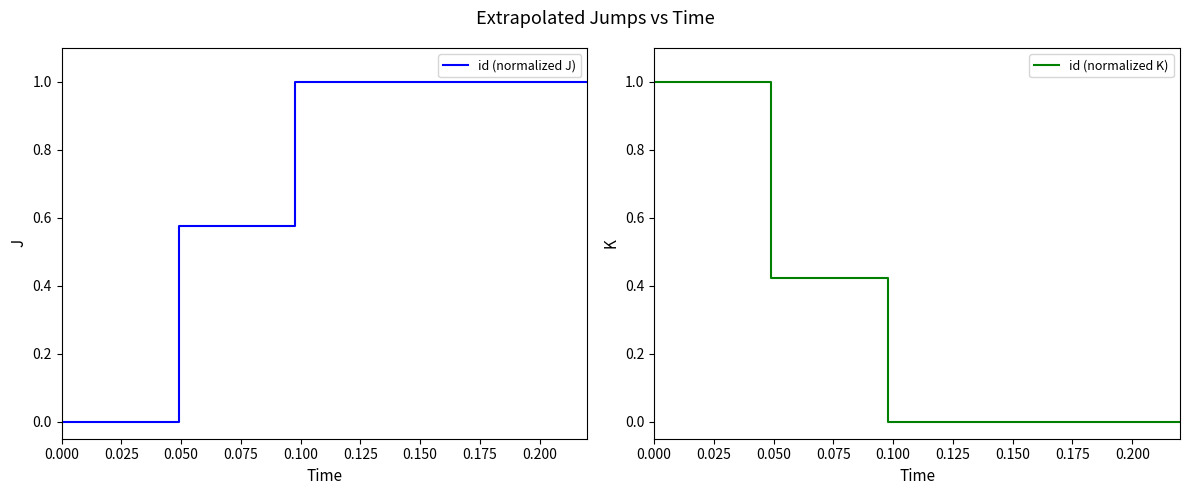

Rank the series at 0.175 from highest to lowest value.

id (normalized J), id (normalized K)